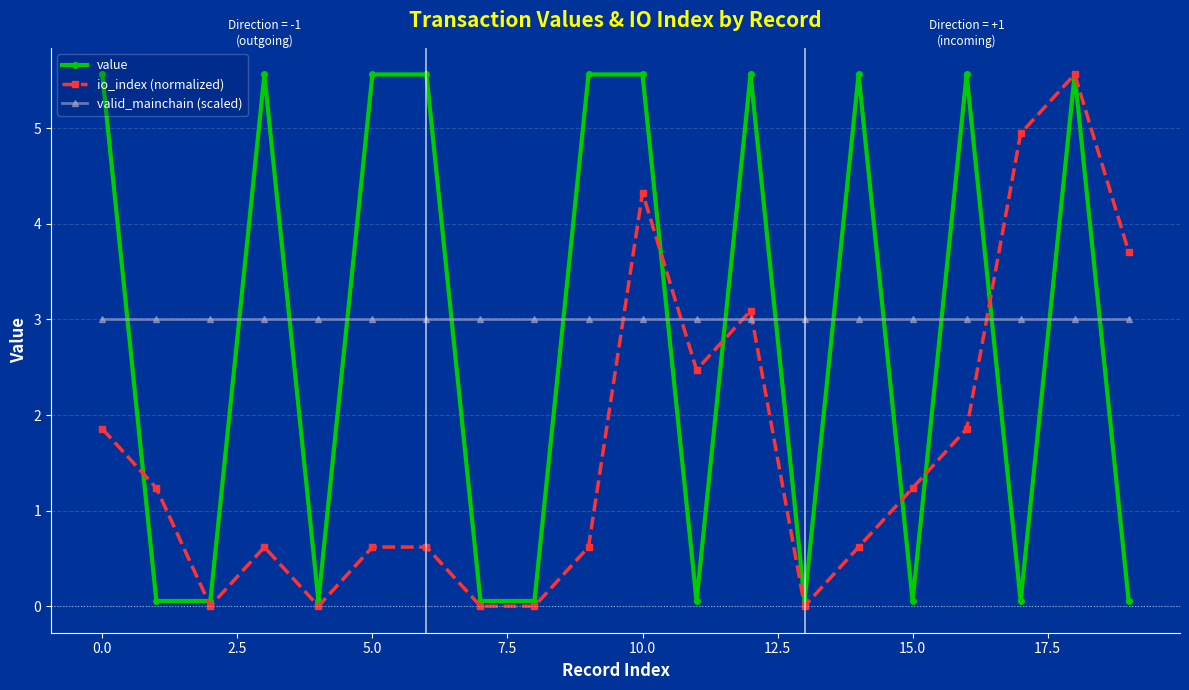

Which series has the largest total across all categories?

valid_mainchain (scaled)